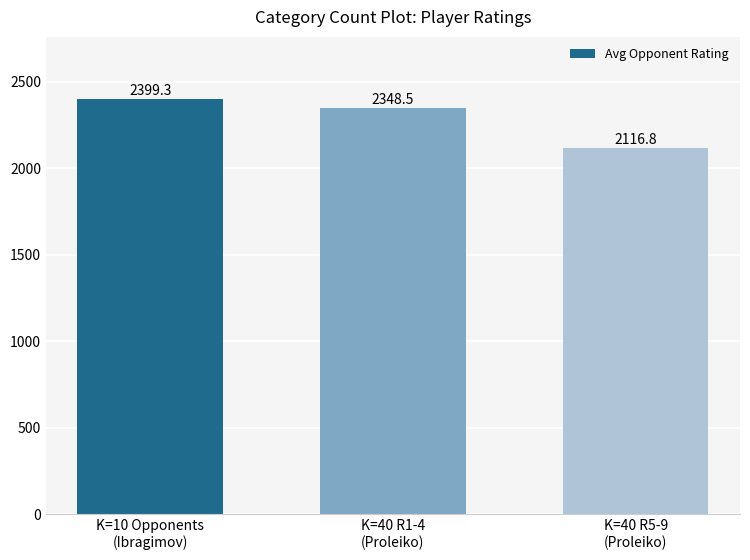

True or false: the data shows 2399.3 at K=10 Opponents
(Ibragimov).

True